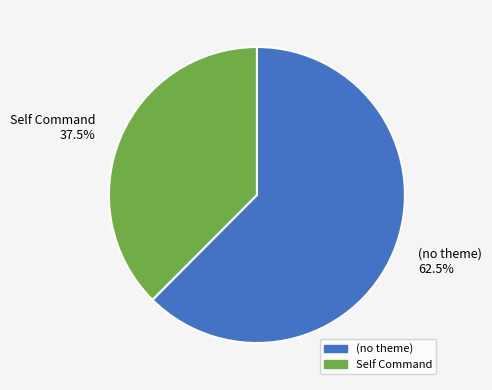

Does any single category account for the majority?

Yes